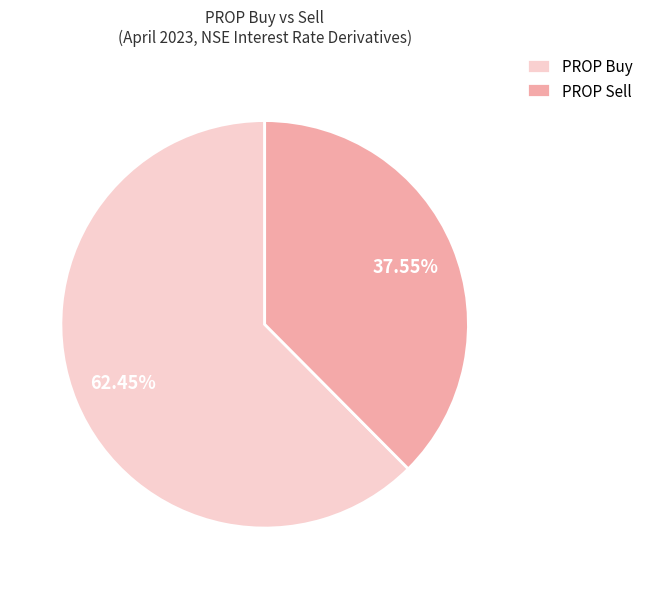

Rank the categories by value from highest to lowest.

PROP Buy, PROP Sell